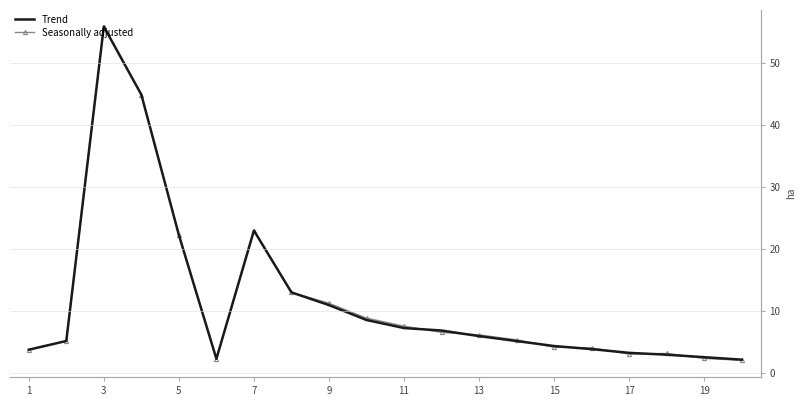

What is the smallest value displayed?

2.0